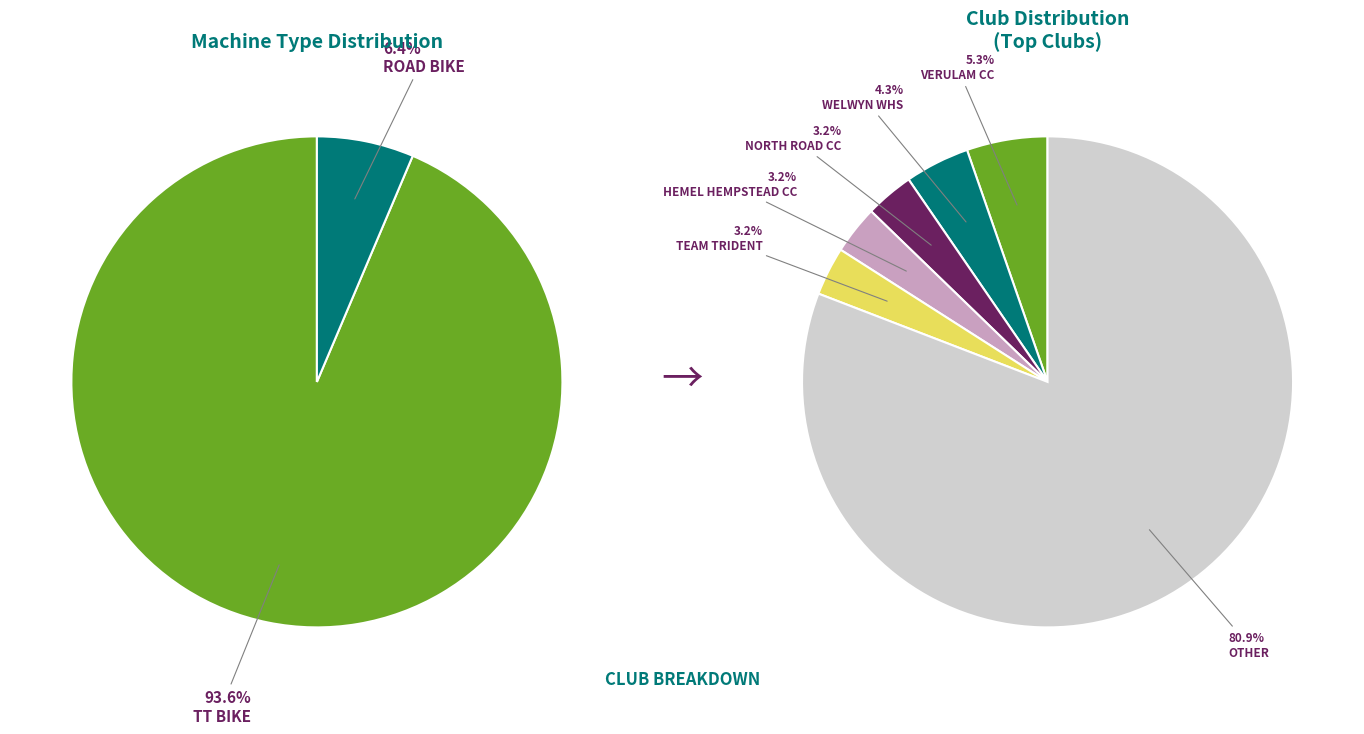

Combined, what portion of the pie is Road Bike and TT Bike?

100.0%